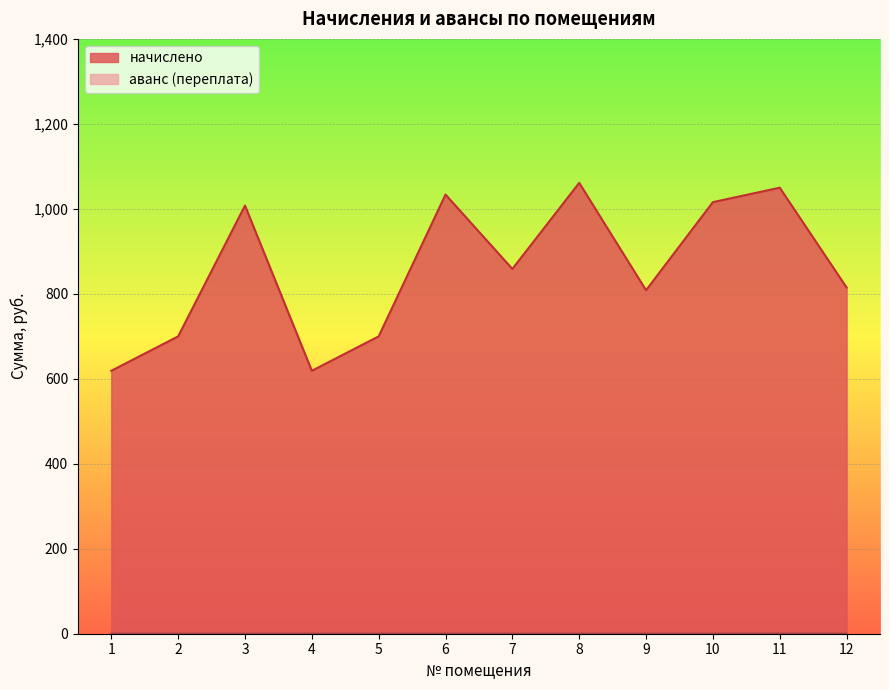

At which label does аванс (переплата) reach its peak?

11